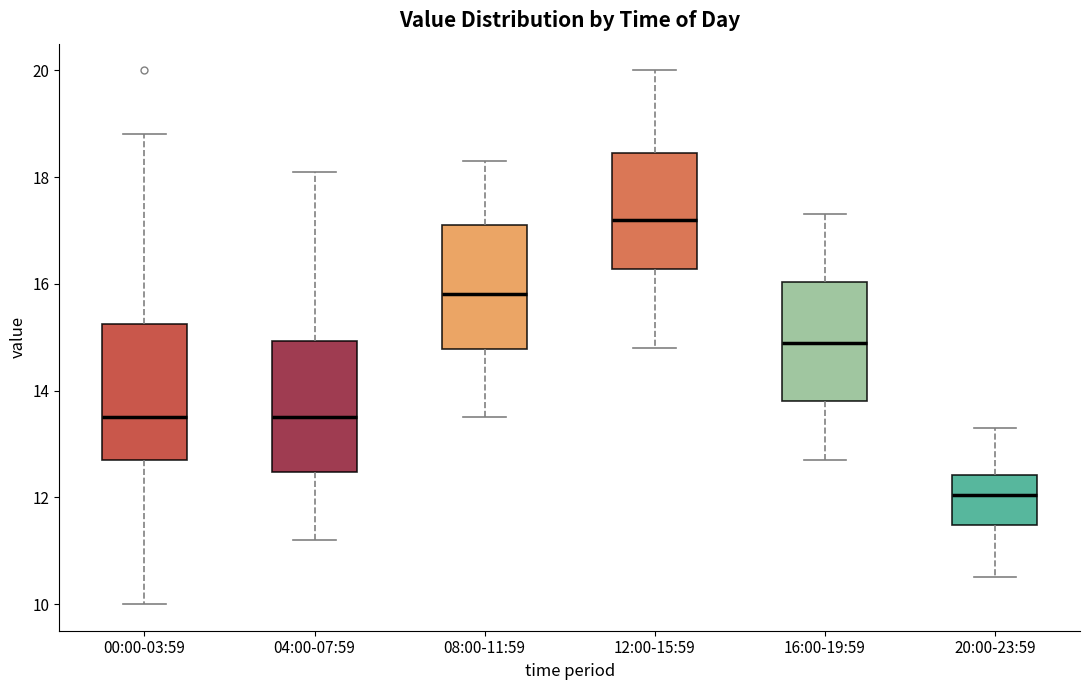

Where is the upper edge of the box for 12:00-15:59 on the y-axis? The values are not printed on the chart, so give them approximately, as read against the axis.

18.4